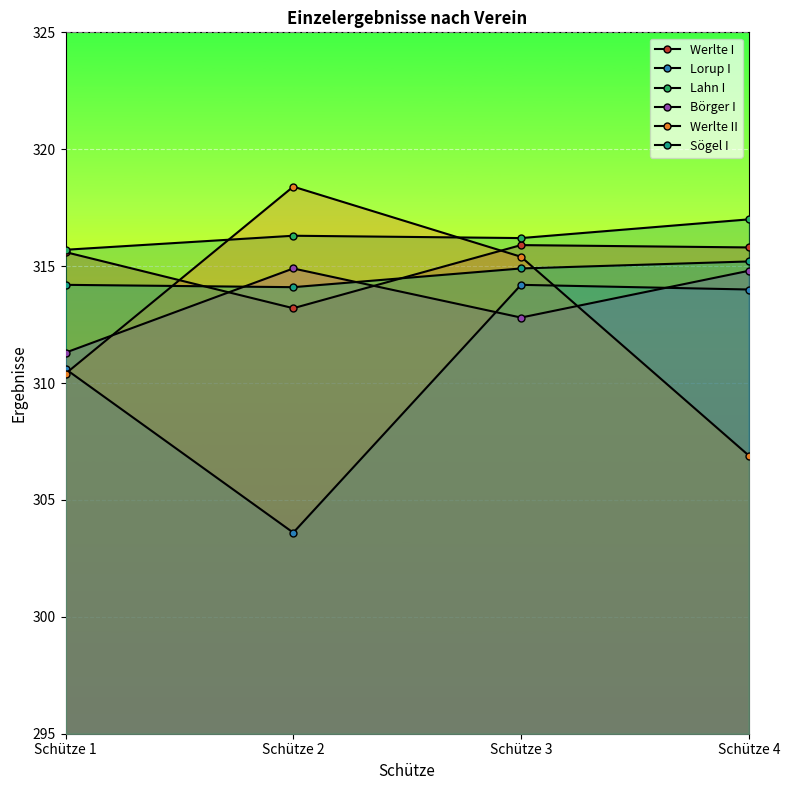

Count the number of data series in this chart.

6